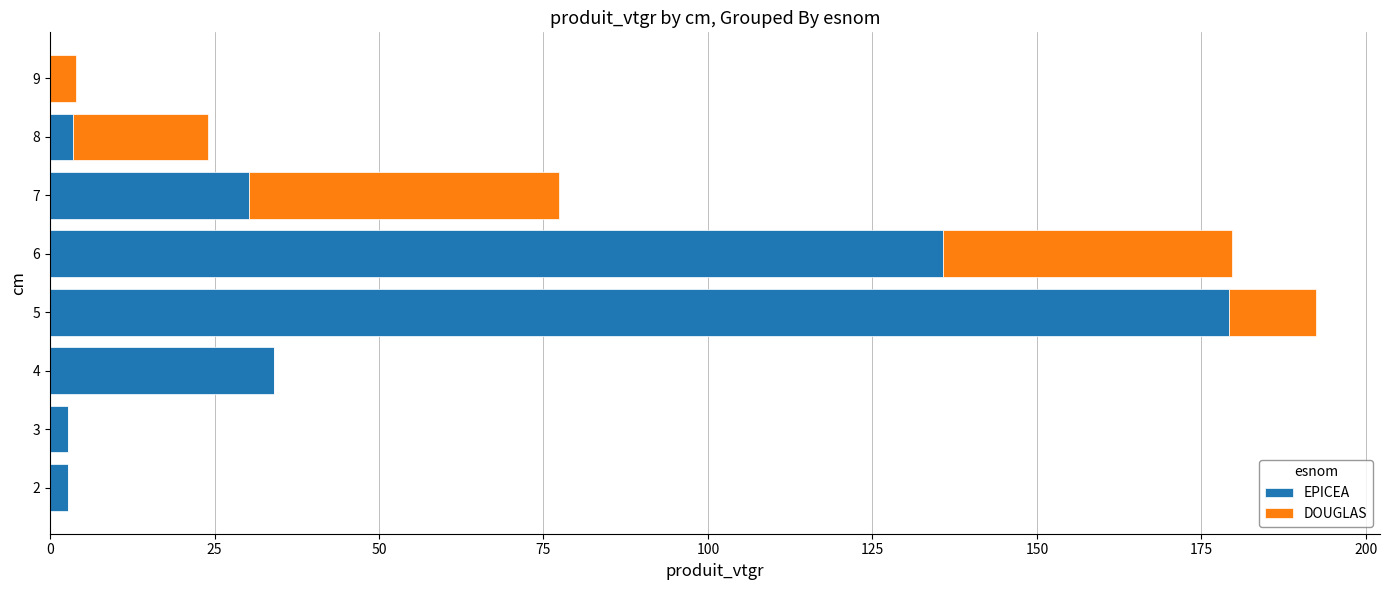

What is the total value across all series at 7?

77.3